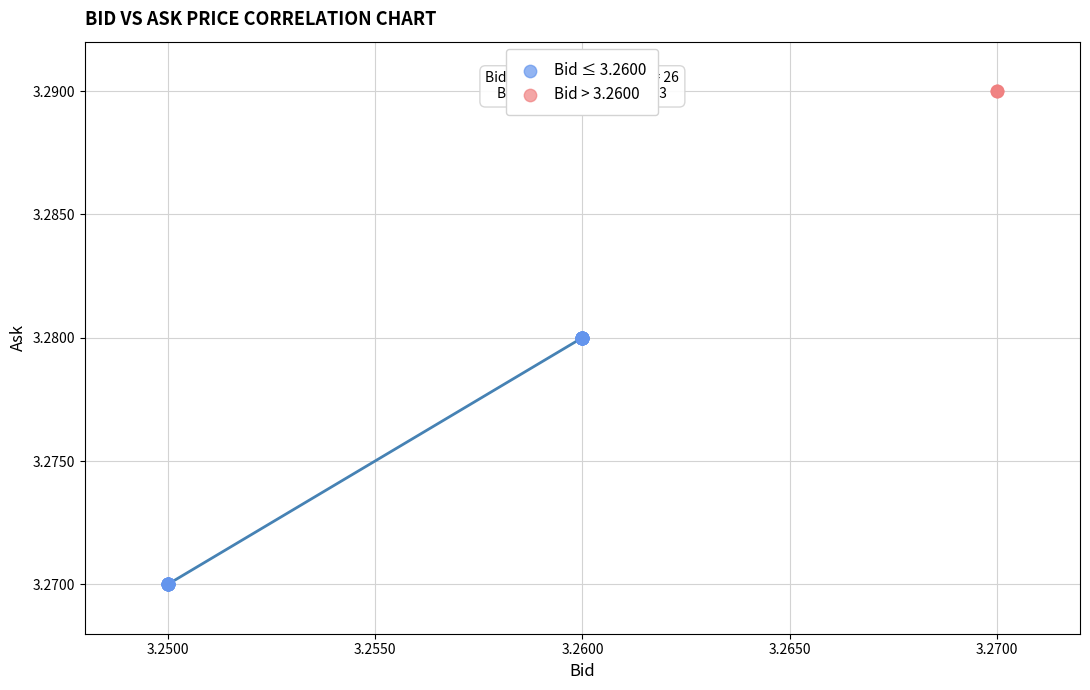

Which series reaches the maximum Y coordinate?

Bid > 3.2600